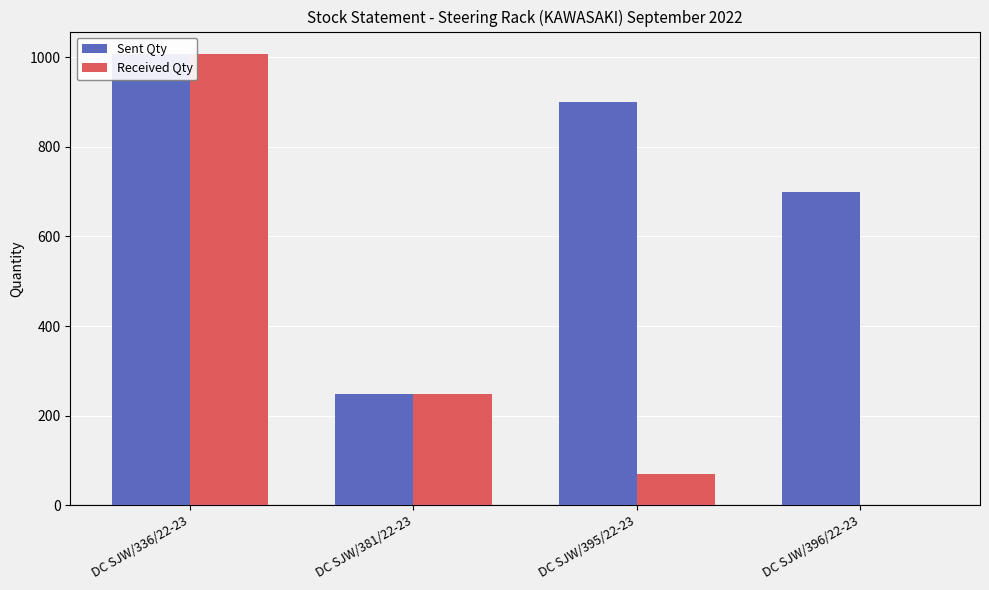

What is the difference between the maximum and minimum values in the Received Qty series?

1007